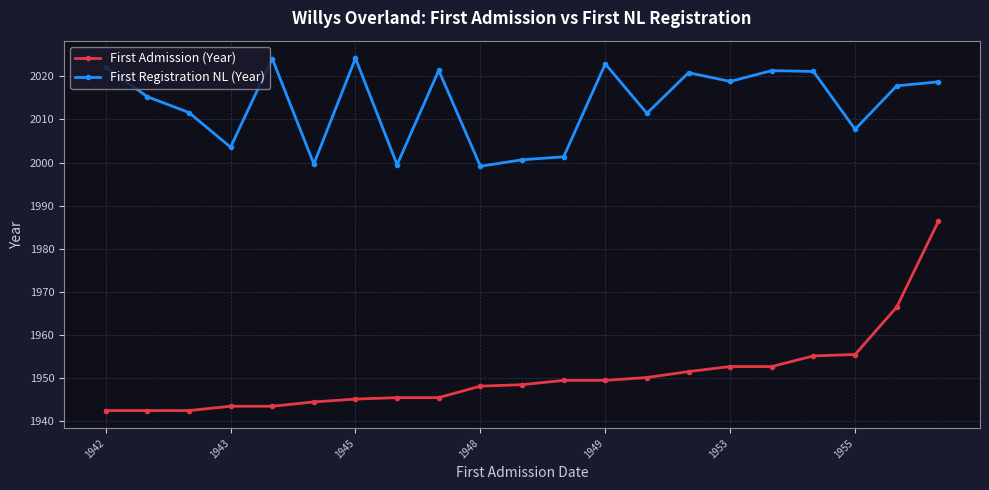

What is the minimum value shown in the chart?

1942.5